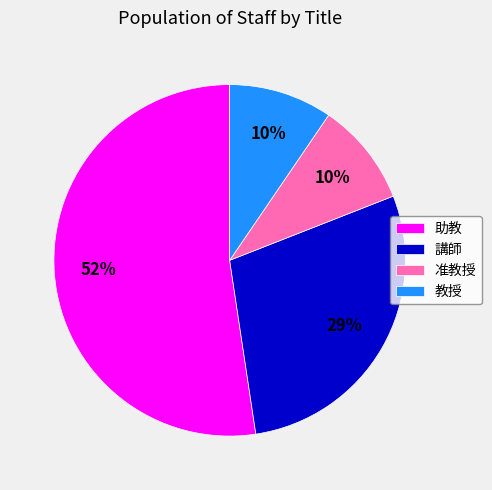

How many slices are in this pie chart?

4